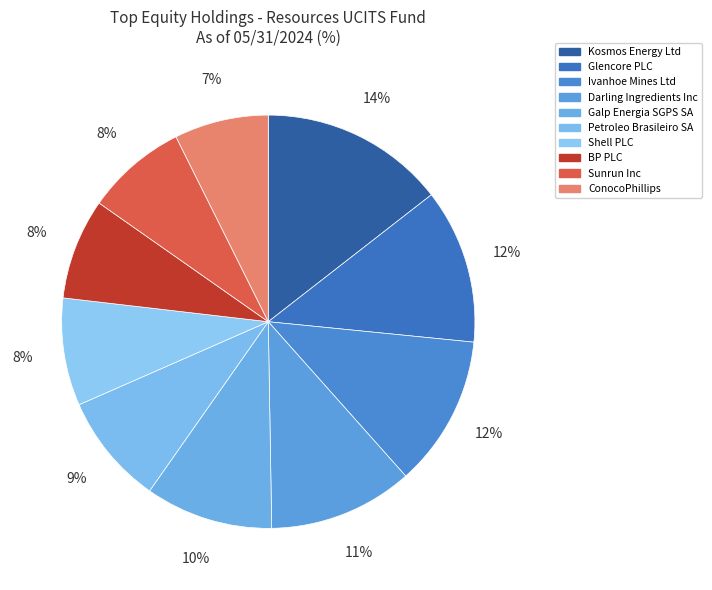

Between Kosmos Energy Ltd and ConocoPhillips, which is larger?

Kosmos Energy Ltd